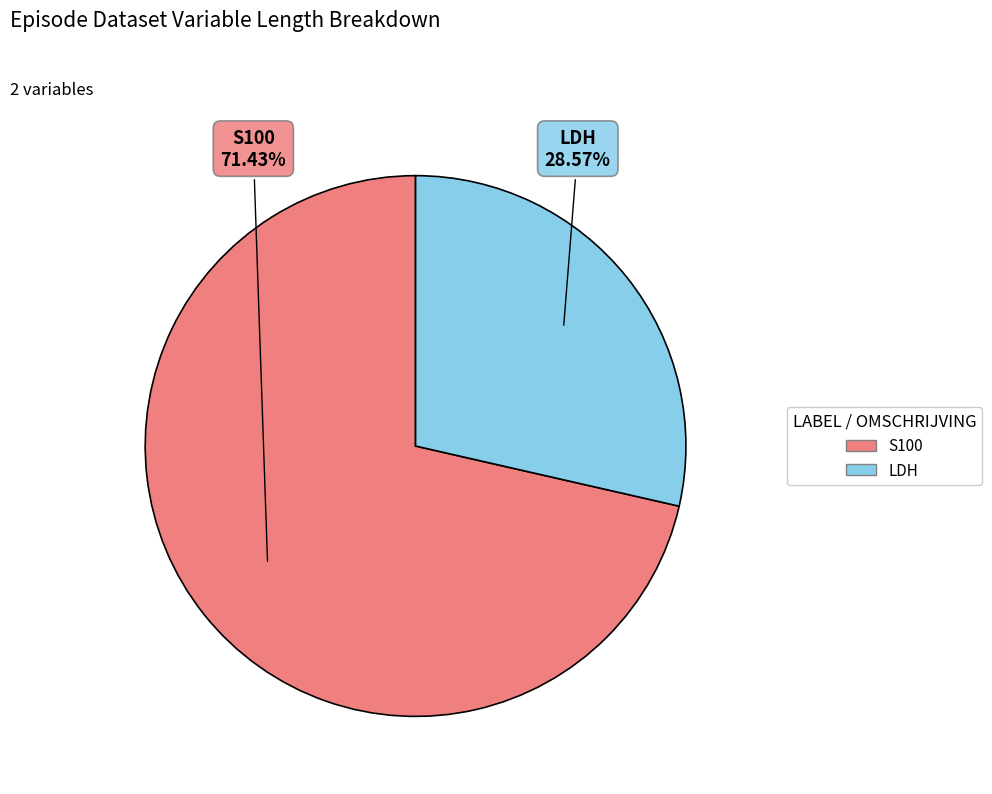

What is the majority slice?

S100